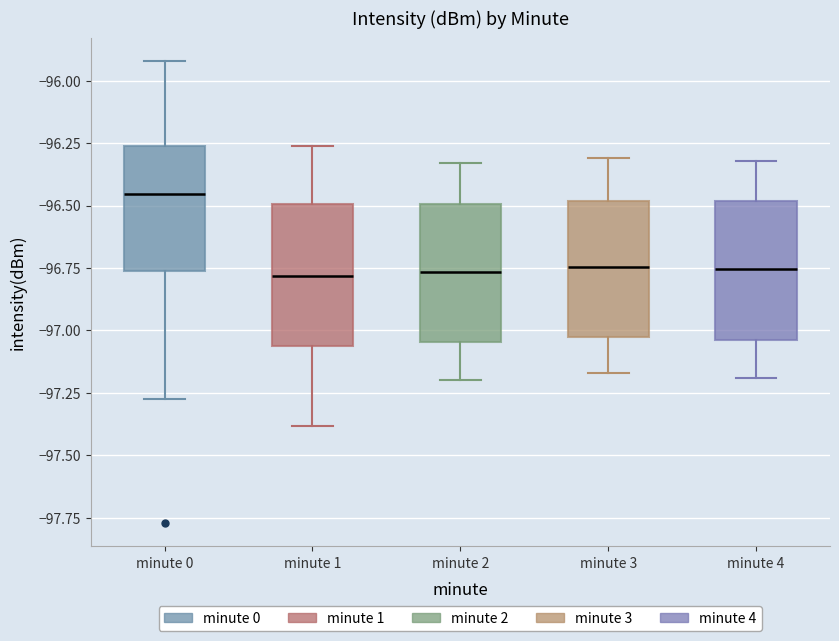

Reading left to right, read every box against the y-axis: the position of its median line, the range the box covers, and the ends of its whiskers. The values are not printed on the chart, so give them approximately, as read against the axis.

minute 0: median -96.45, box -96.75 to -96.25, whiskers -97.25 to -95.90
minute 1: median -96.80, box -97.05 to -96.50, whiskers -97.40 to -96.25
minute 2: median -96.75, box -97.05 to -96.50, whiskers -97.20 to -96.35
minute 3: median -96.75, box -97.05 to -96.50, whiskers -97.15 to -96.30
minute 4: median -96.75, box -97.05 to -96.50, whiskers -97.20 to -96.30